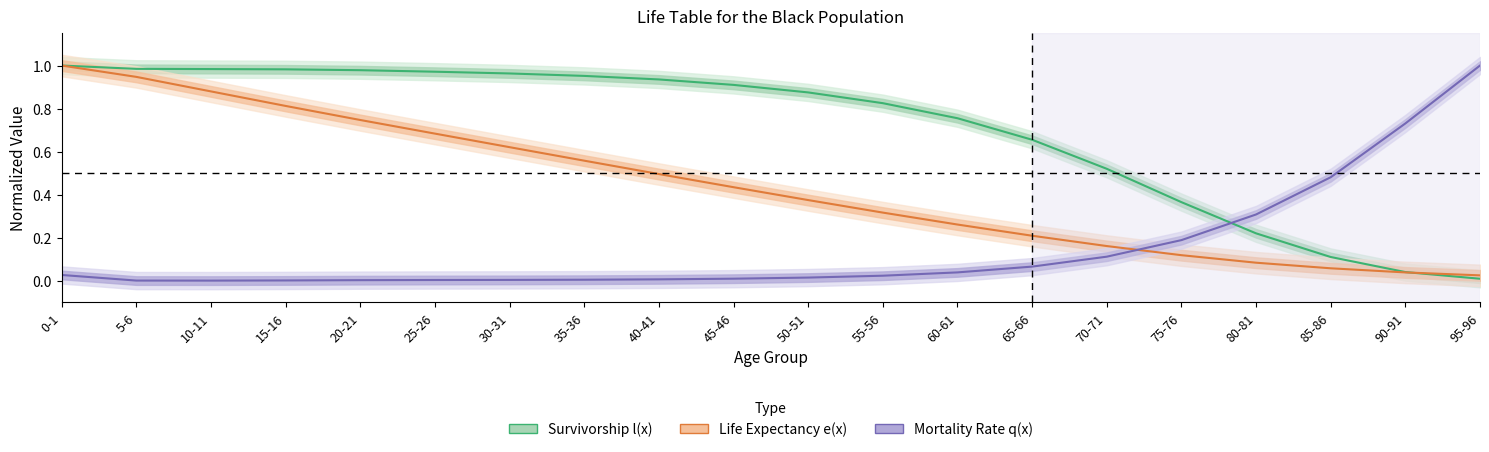

What is the label of the 7th point from the left?

30-31